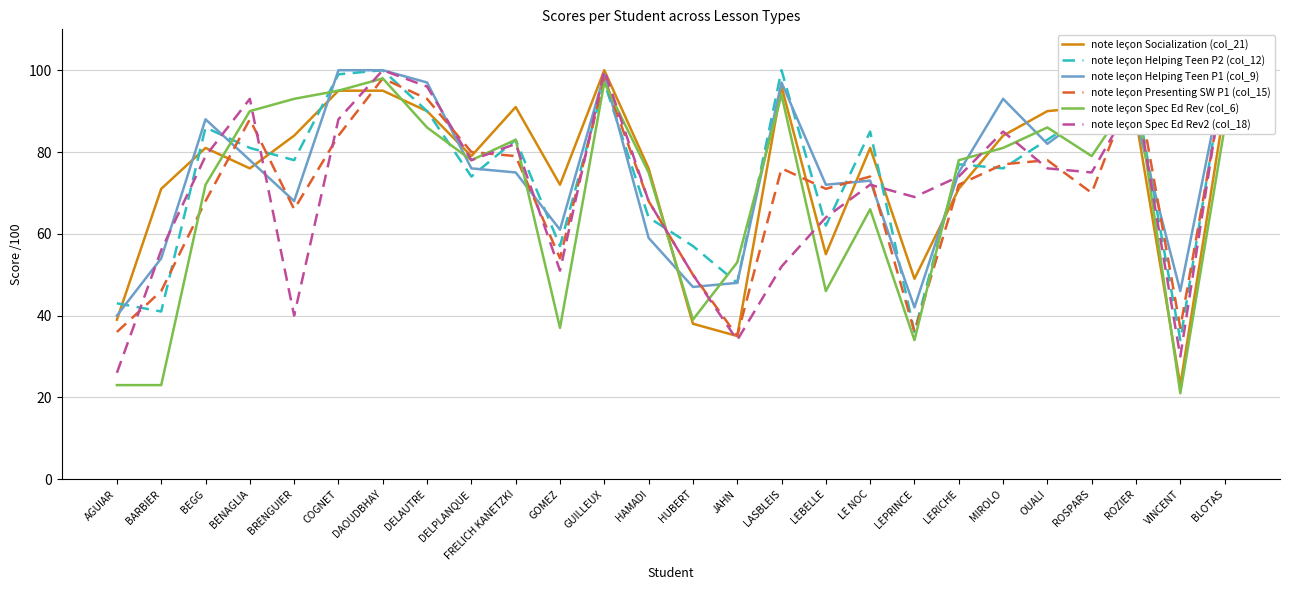

True or false: note leçon Spec Ed Rev2 (col_18) has a value of 96 at DELAUTRE.

True